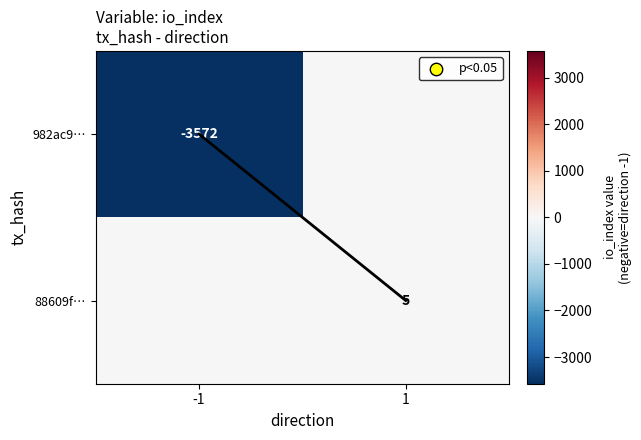

Is the value of 88609f… at 1 greater than the value of 982ac9… at -1?

Yes